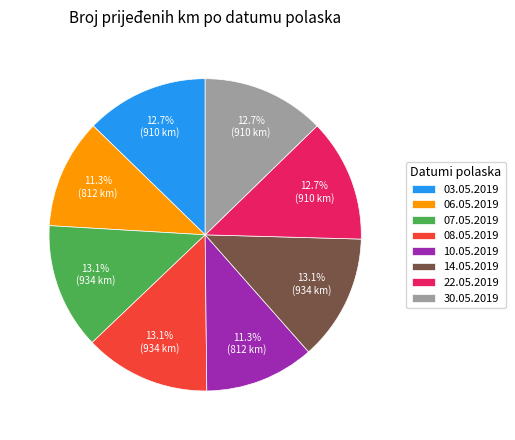

The 30.05.2019 slice represents 1% of the pie. True or false?

False